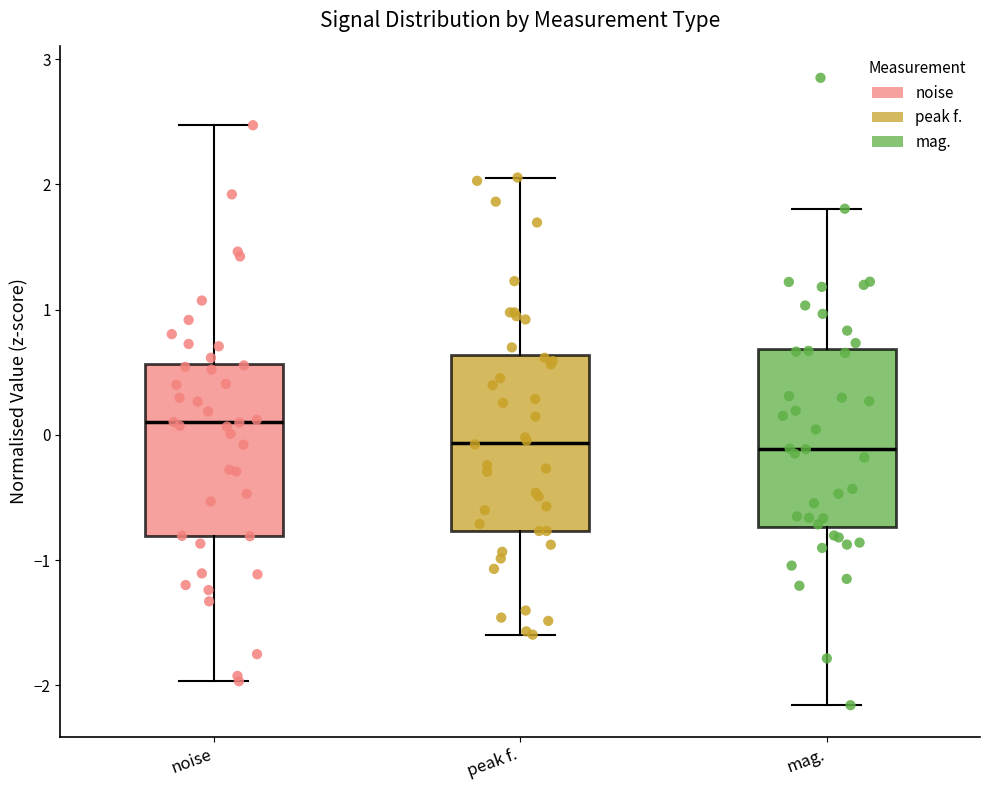

Reading left to right, transcribe this box plot: for each box, give where its median line is, the range the box spans, and where its two whiskers end, as read against the y-axis. The values are not printed on the chart, so give them approximately, as read against the axis.

noise: median 0.1, box -0.8 to 0.6, whiskers -2.0 to 2.5
peak f.: median -0.1, box -0.8 to 0.6, whiskers -1.6 to 2.1
mag.: median -0.1, box -0.7 to 0.7, whiskers -2.2 to 1.8